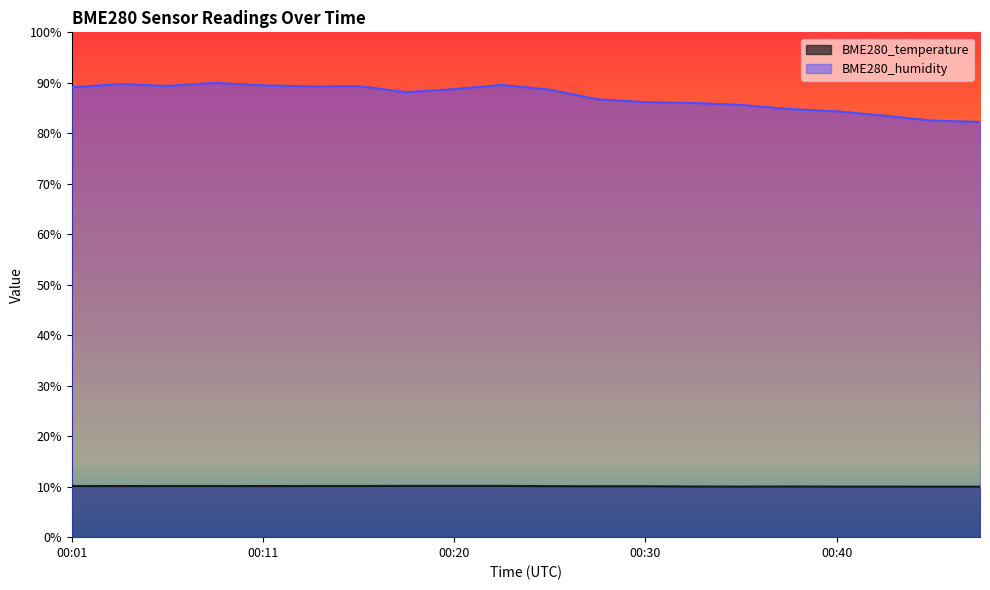

What is the lowest value of the BME280_humidity series?

82.3